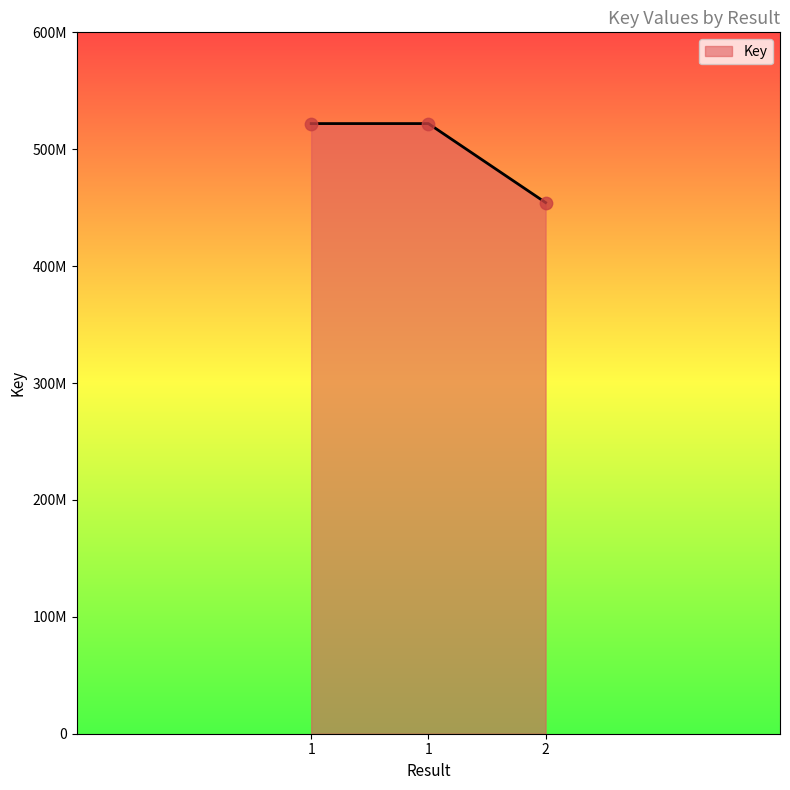

Between 2 and 1, which is larger?

1